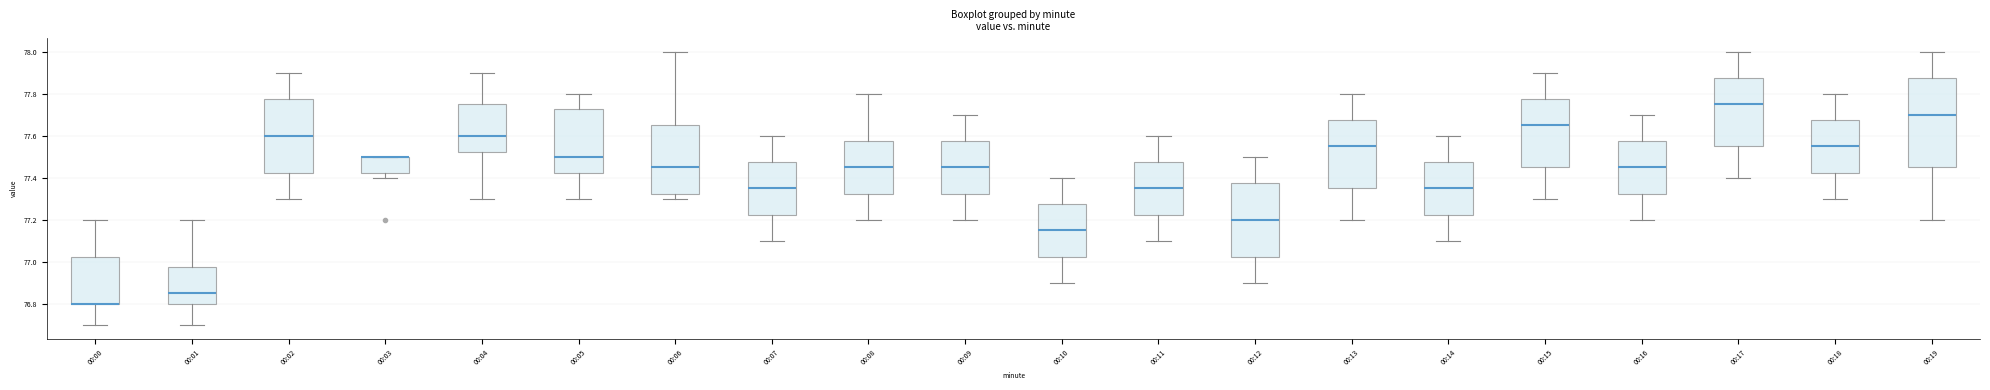

Comparing the boxes themselves (not the whiskers), which one is the tallest?

00:19